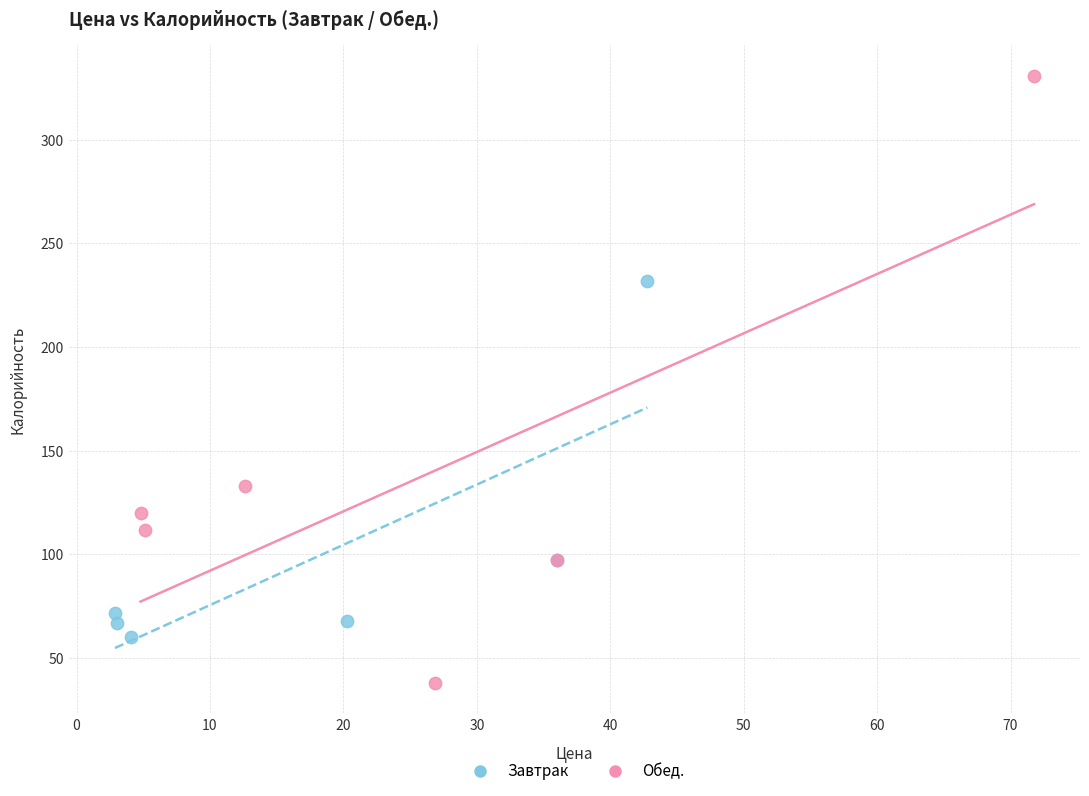

Which series reaches the minimum Y coordinate?

Обед.